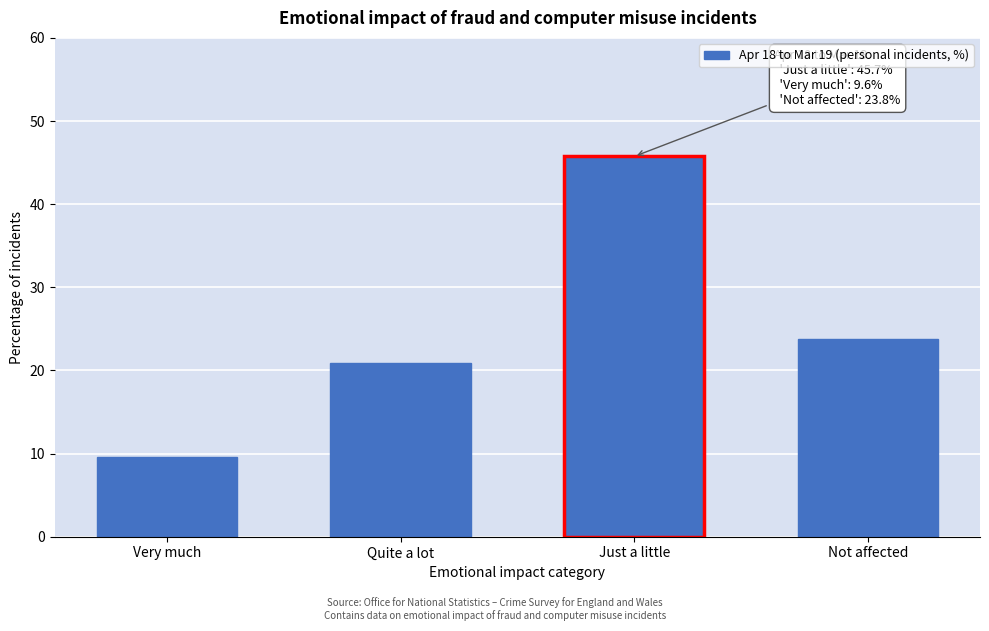

Reading left to right, extract all data points from this chart.

9.6	20.9	45.7	23.8